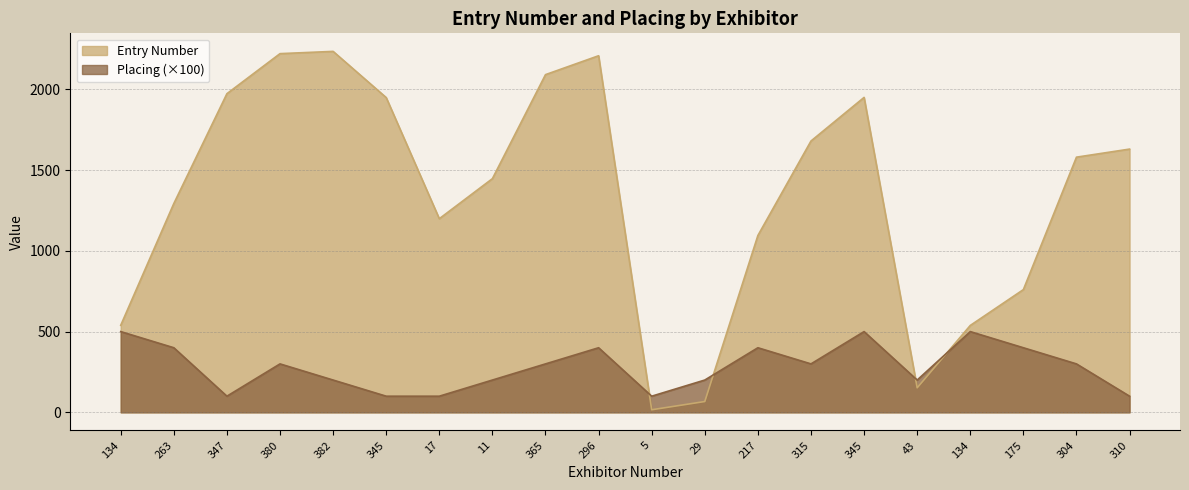

What is the sum of all Placing values?

5600